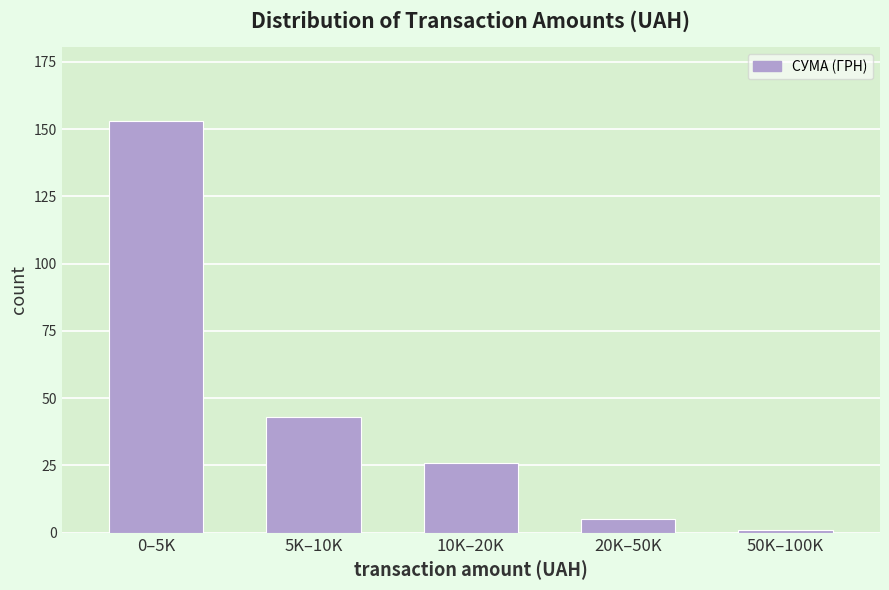

Reading right to left, list all the values displayed in this chart.

50K–100K=1	20K–50K=5	10K–20K=26	5K–10K=43	0–5K=153